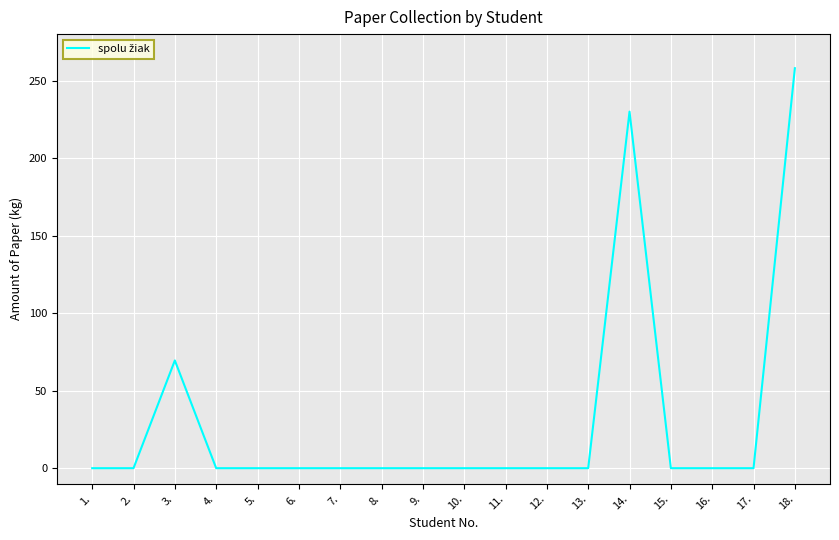

Reading left to right, list all the values displayed in this chart.

0.0	0.0	69.5	0.0	0.0	0.0	0.0	0.0	0.0	0.0	0.0	0.0	0.0	230.0	0.0	0.0	0.0	258.0